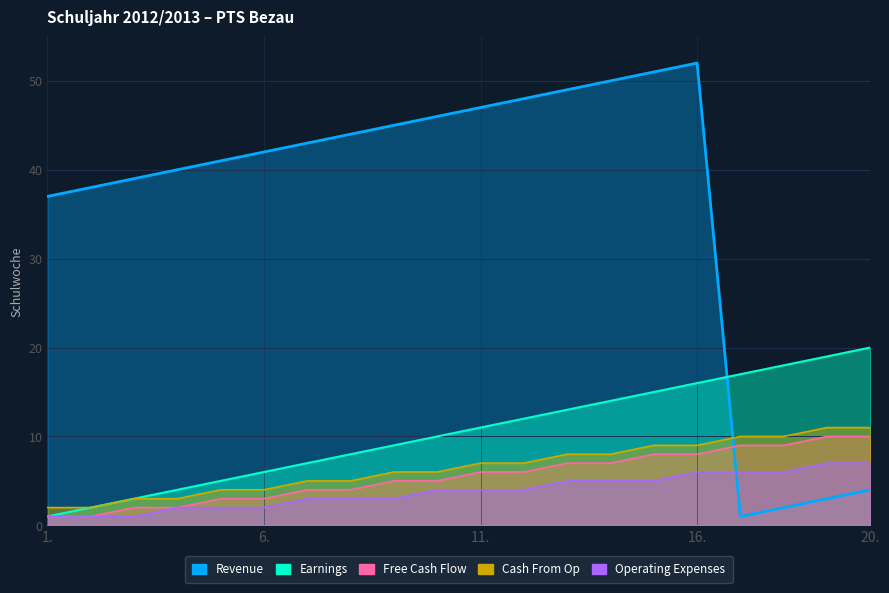

Reading right to left, extract all data points from this chart.

Revenue: 4	3	2	1	52	51	50	49	48	47	46	45	44	43	42	41	40	39	38	37
Earnings: 20	19	18	17	16	15	14	13	12	11	10	9	8	7	6	5	4	3	2	1
Free Cash Flow: 10	10	9	9	8	8	7	7	6	6	5	5	4	4	3	3	2	2	1	1
Cash From Op: 11	11	10	10	9	9	8	8	7	7	6	6	5	5	4	4	3	3	2	2
Operating Expenses: 7	7	6	6	6	5	5	5	4	4	4	3	3	3	2	2	2	1	1	1